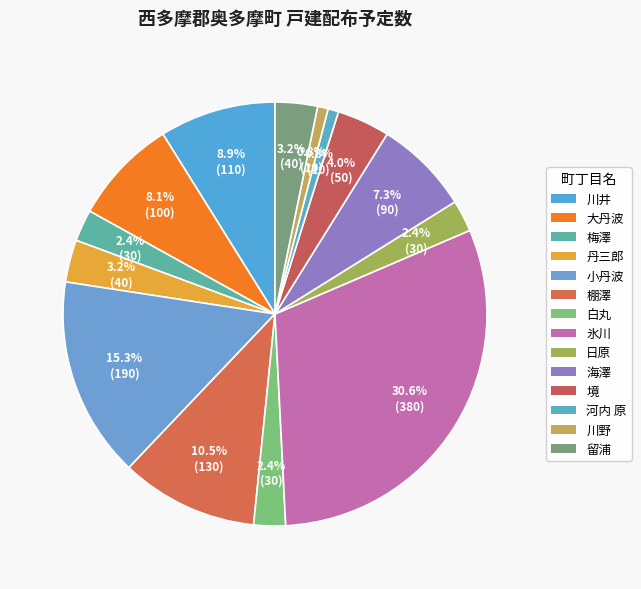

Which has a higher value, 境 or 河内 原?

境